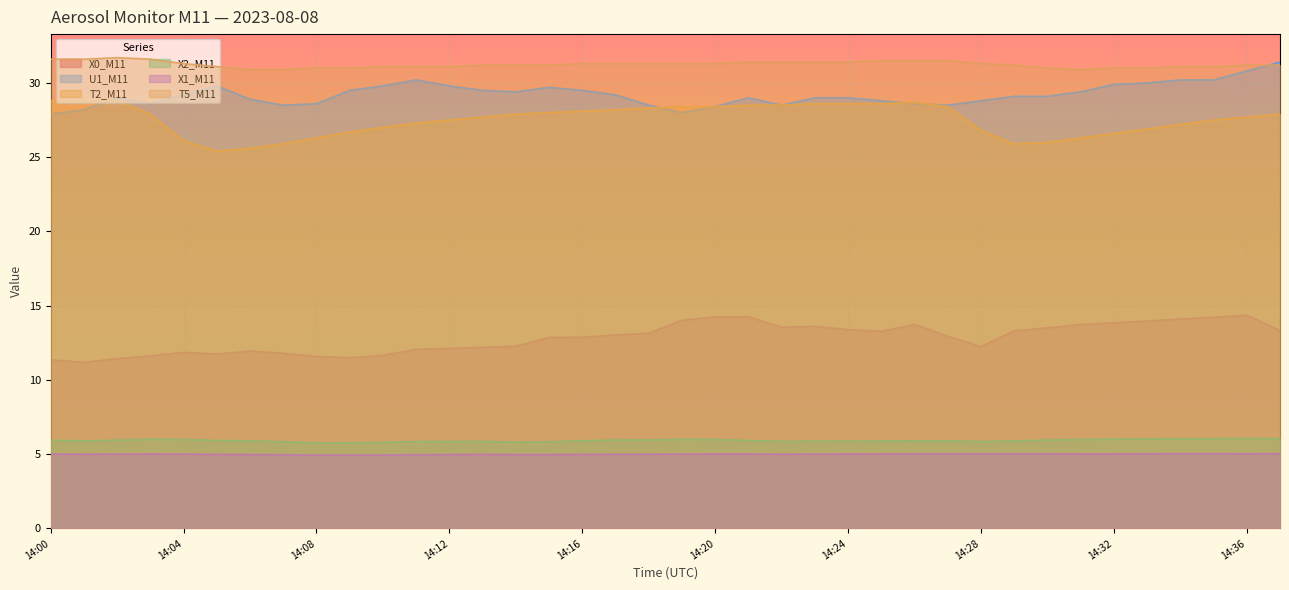

What is the difference between the T2_M11 values at 14:11 and 14:06?

1.7